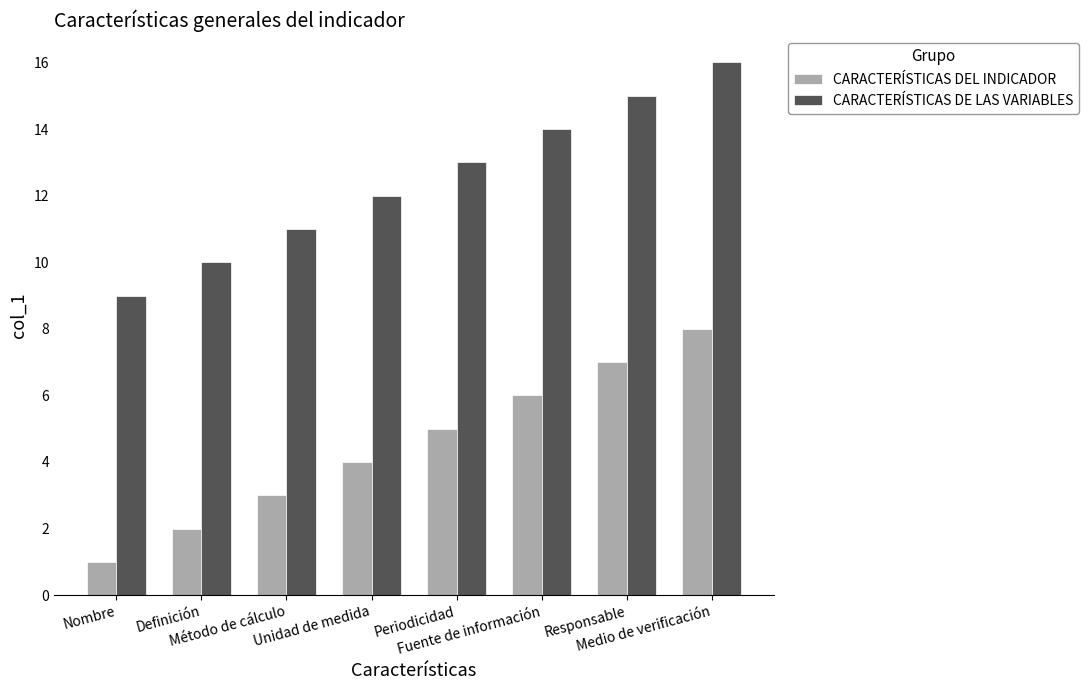

How many bars are there in each group?

2